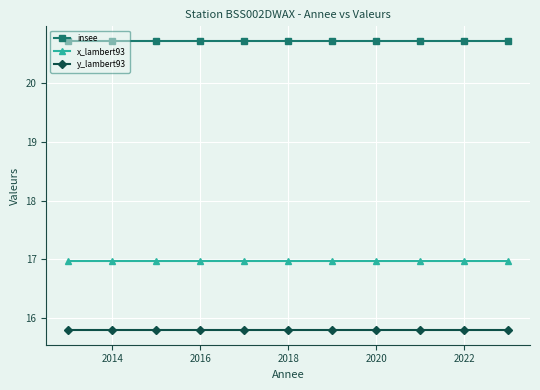

Reading left to right, list all the values displayed in this chart.

insee: 20.7	20.7	20.7	20.7	20.7	20.7	20.7	20.7	20.7	20.7	20.7
x_lambert93: 17.0	17.0	17.0	17.0	17.0	17.0	17.0	17.0	17.0	17.0	17.0
y_lambert93: 15.8	15.8	15.8	15.8	15.8	15.8	15.8	15.8	15.8	15.8	15.8